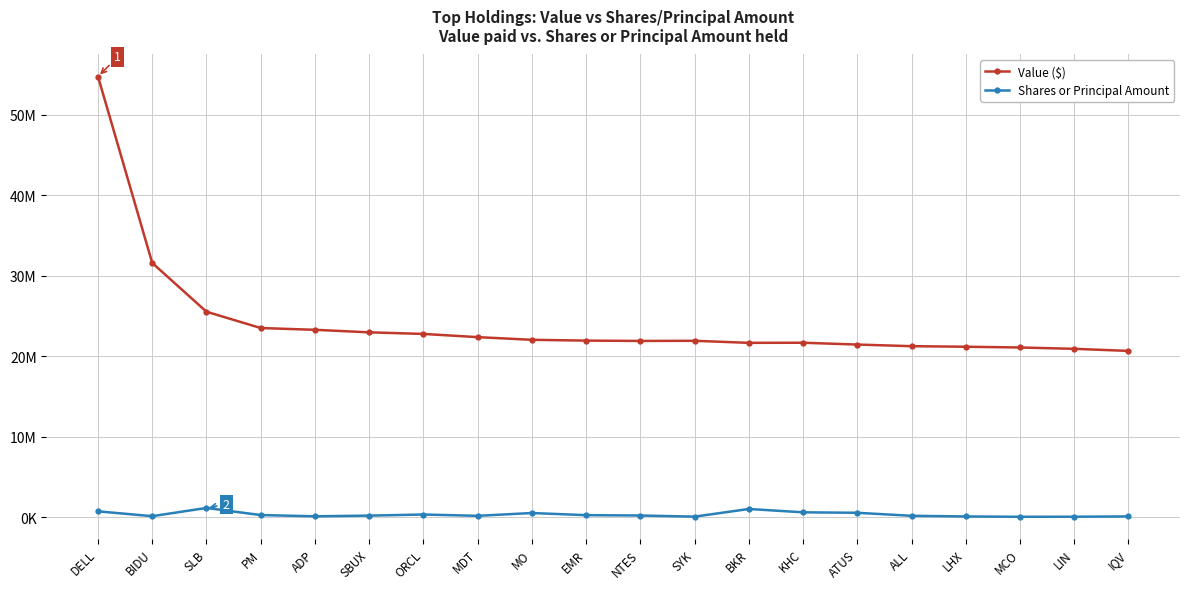

Rank the series by their average value, from highest to lowest.

Value ($), Shares or Principal Amount